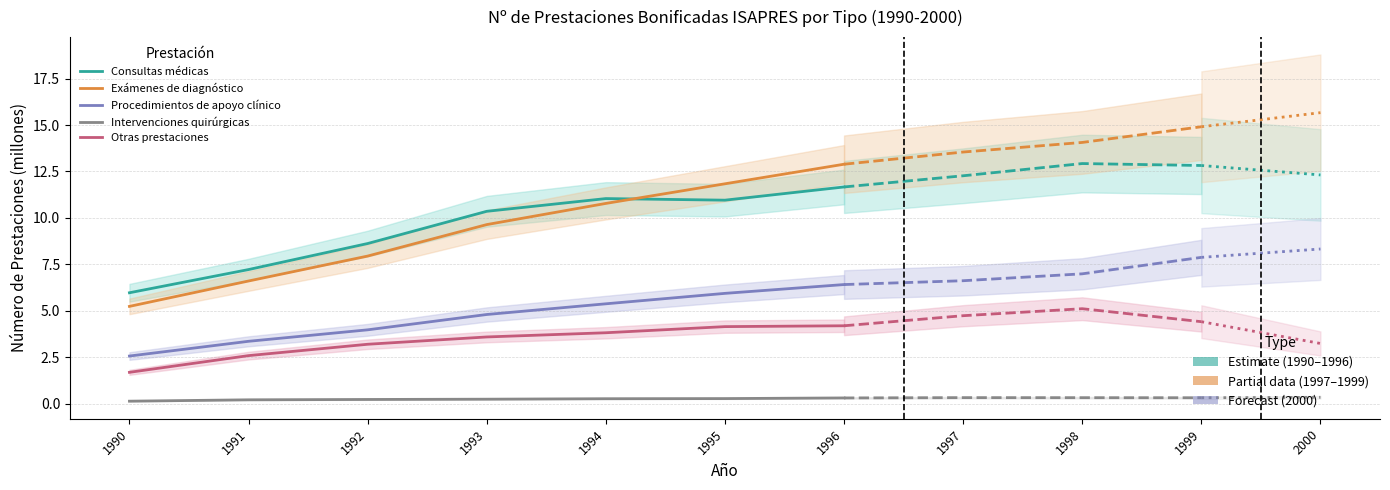

At 1993, list the series in order from smallest to largest.

Intervenciones quirúrgicas, Otras prestaciones, Procedimientos de apoyo clínico, Exámenes de diagnóstico, Consultas médicas